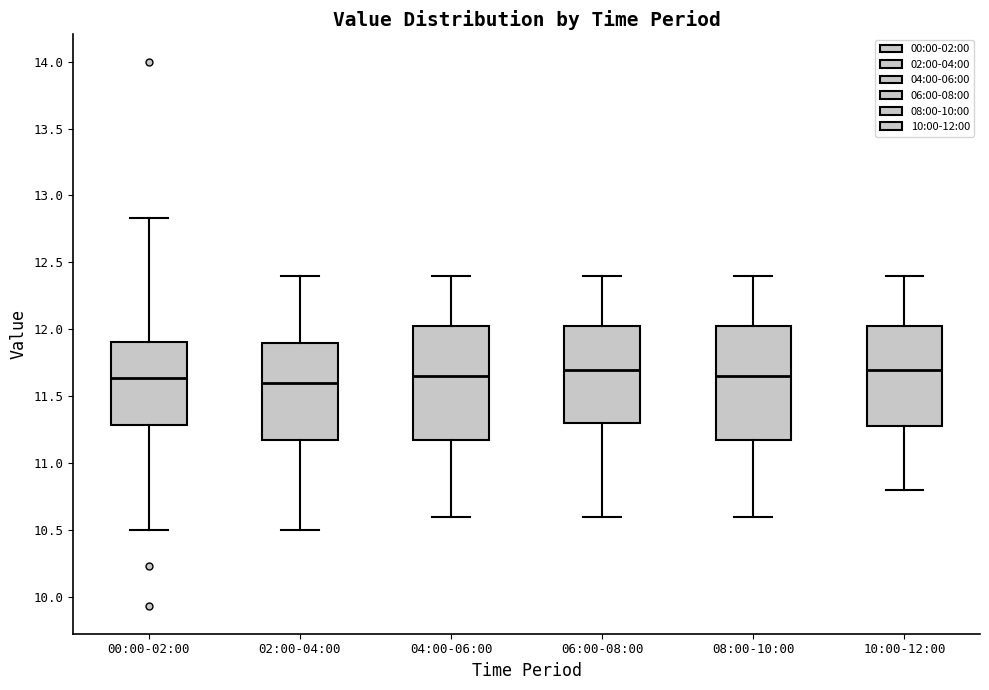

Where is the upper edge of the box for 02:00-04:00 on the y-axis? The values are not printed on the chart, so give them approximately, as read against the axis.

11.90